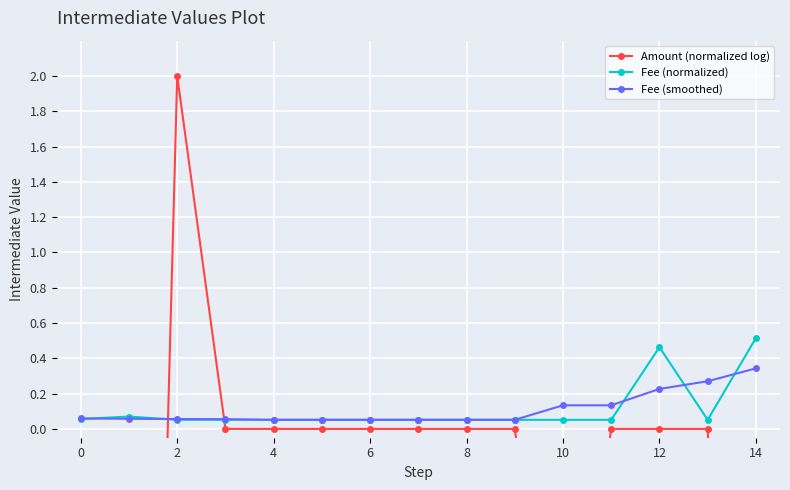

What are all the series names shown in the legend?

Amount (normalized log), Fee (normalized), Fee (smoothed)